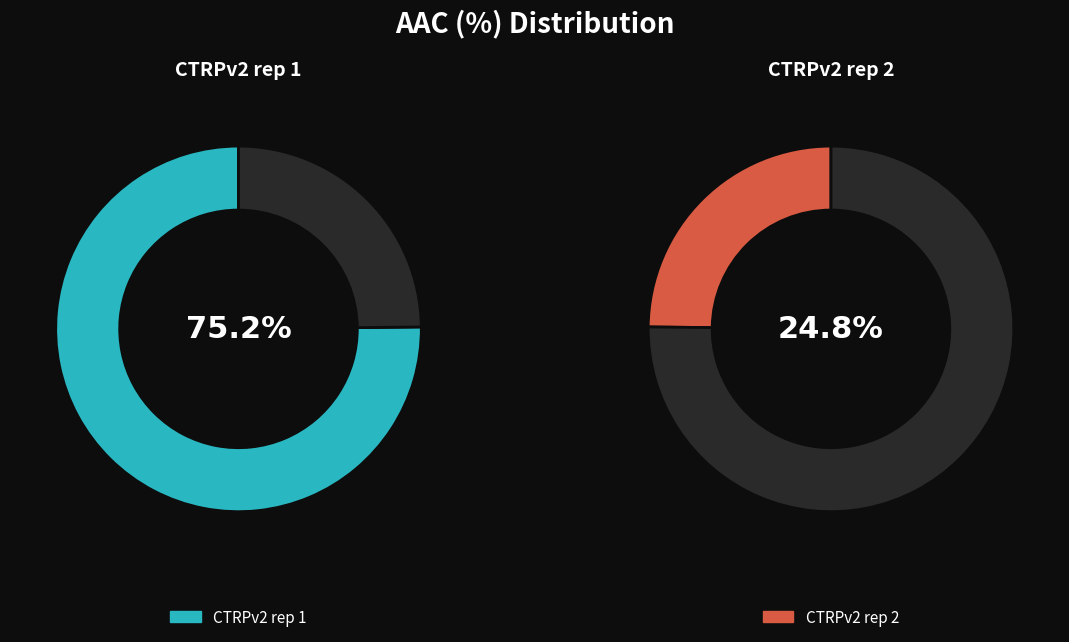

To the nearest percent, what is the combined percentage of CTRPv2 rep 2 and CTRPv2 rep 1?

100%